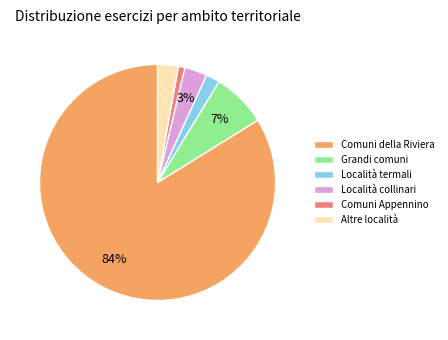

The Grandi comuni slice represents 15% of the pie. True or false?

False